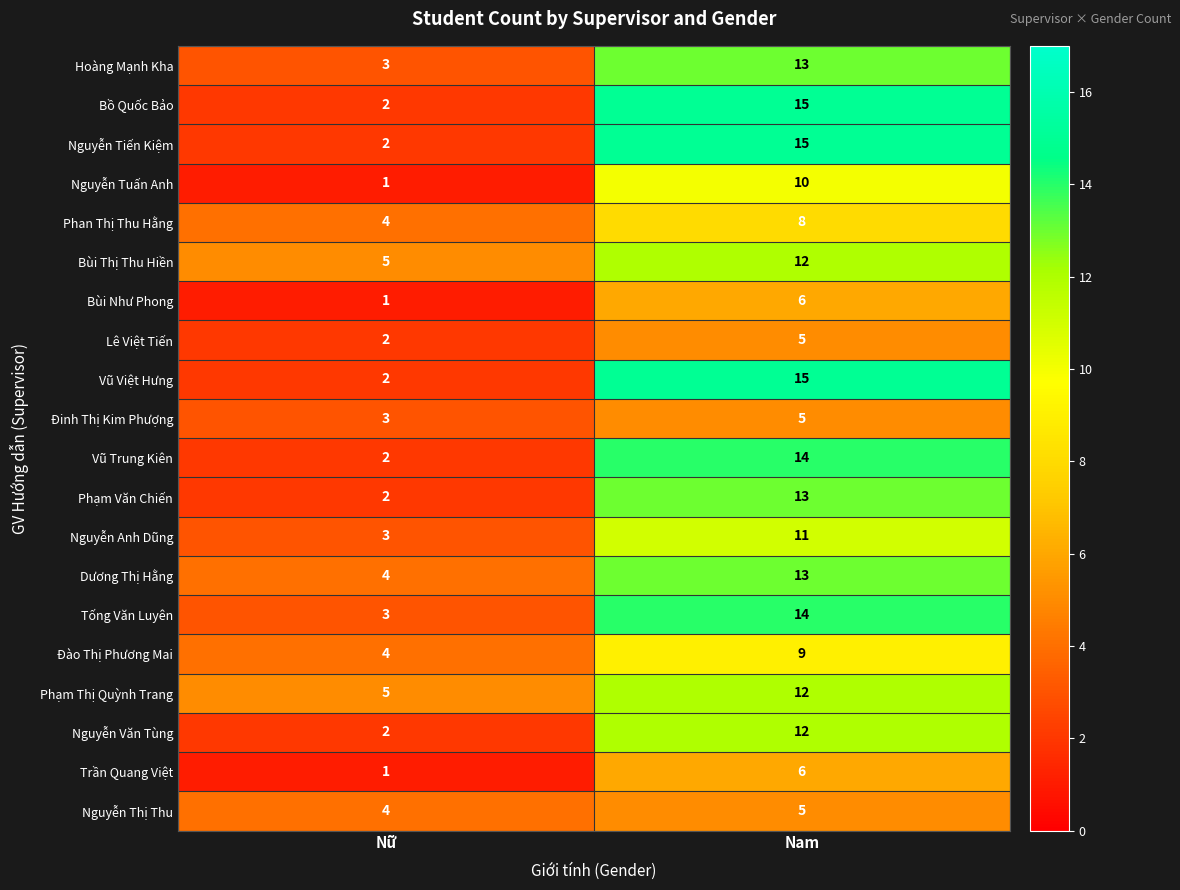

The value of Bồ Quốc Bảo at Nam is 15. True or false?

True